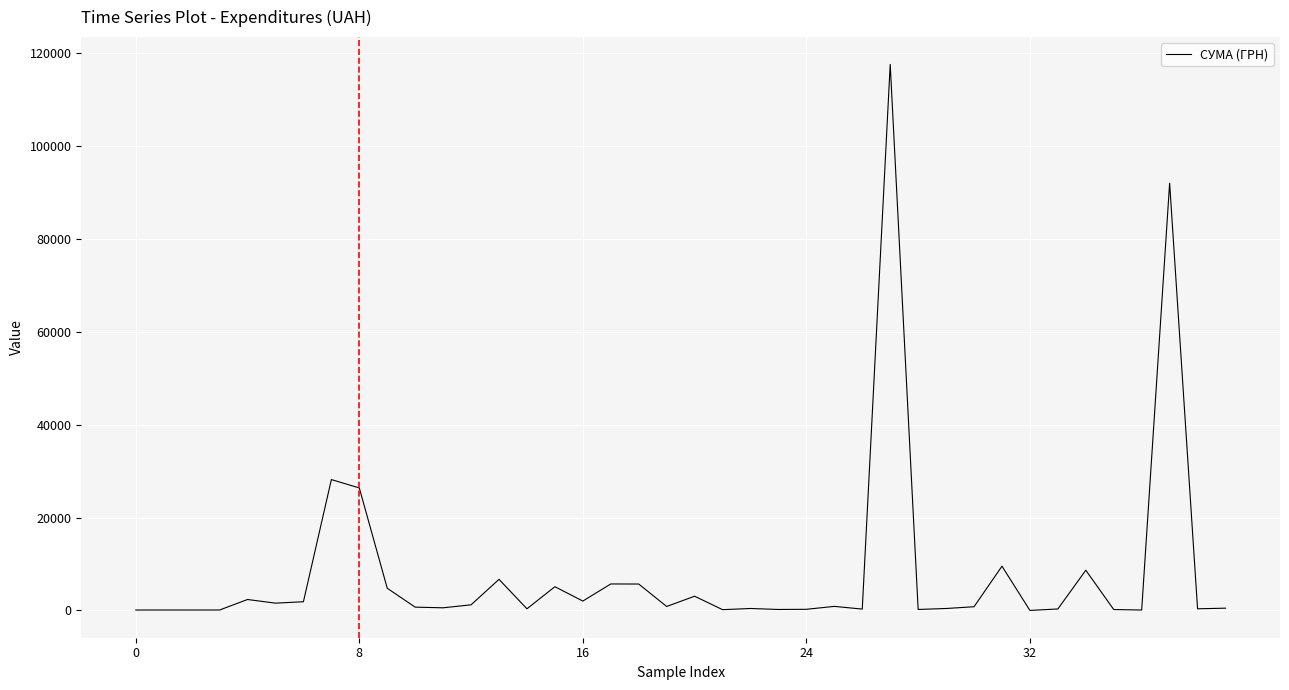

What is the difference between the maximum and minimum values?

117557.6